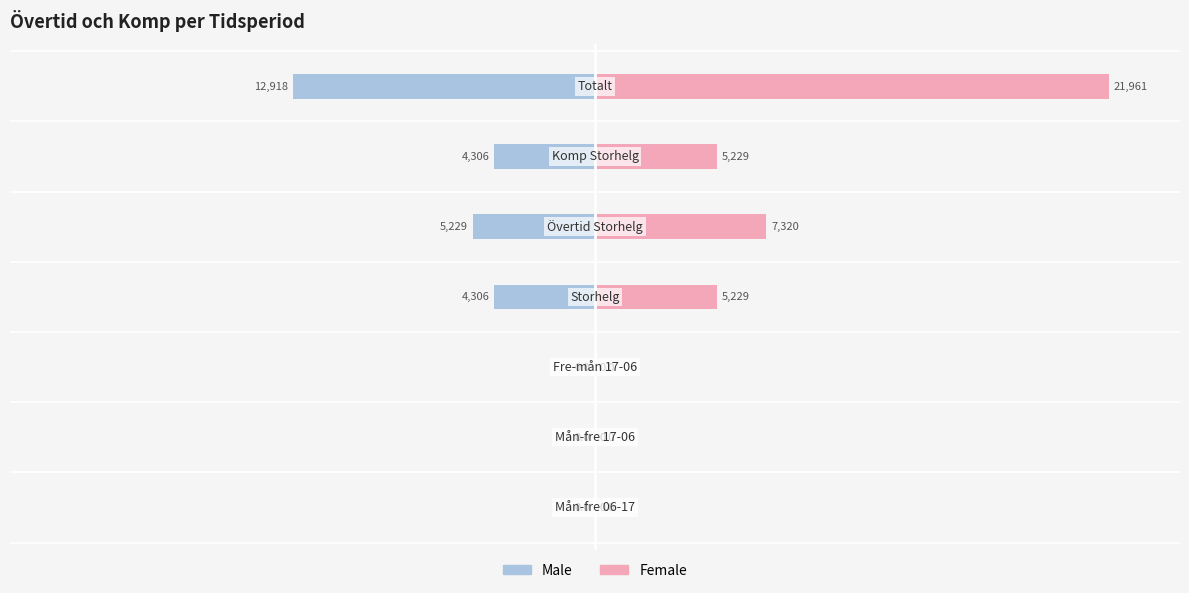

What is the sum of all Male values?

-26759.7